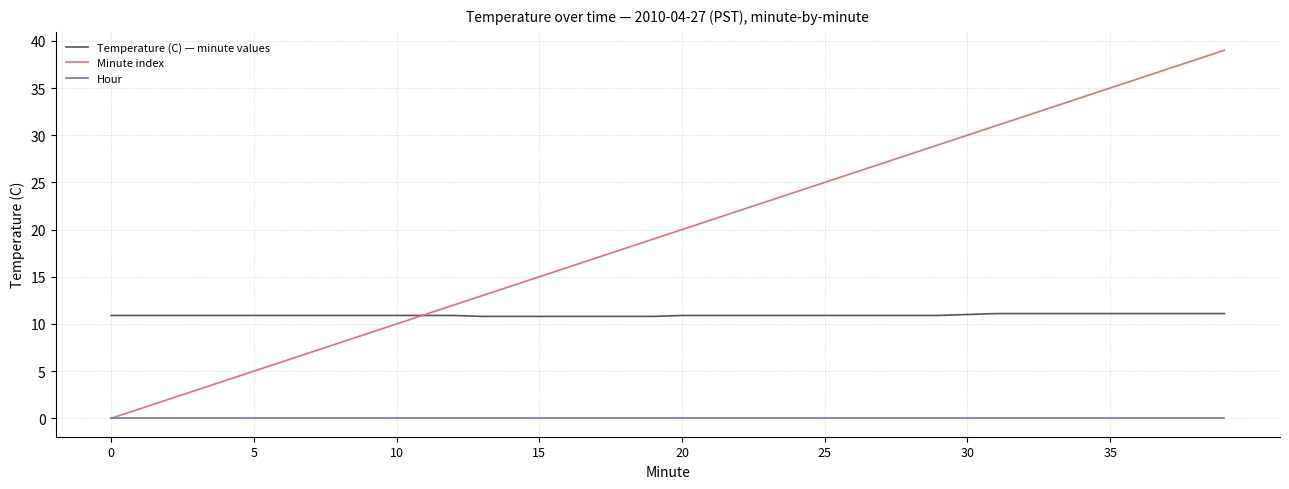

Rank the series by their average value, from lowest to highest.

Hour, Temperature (C) — minute values, Minute index